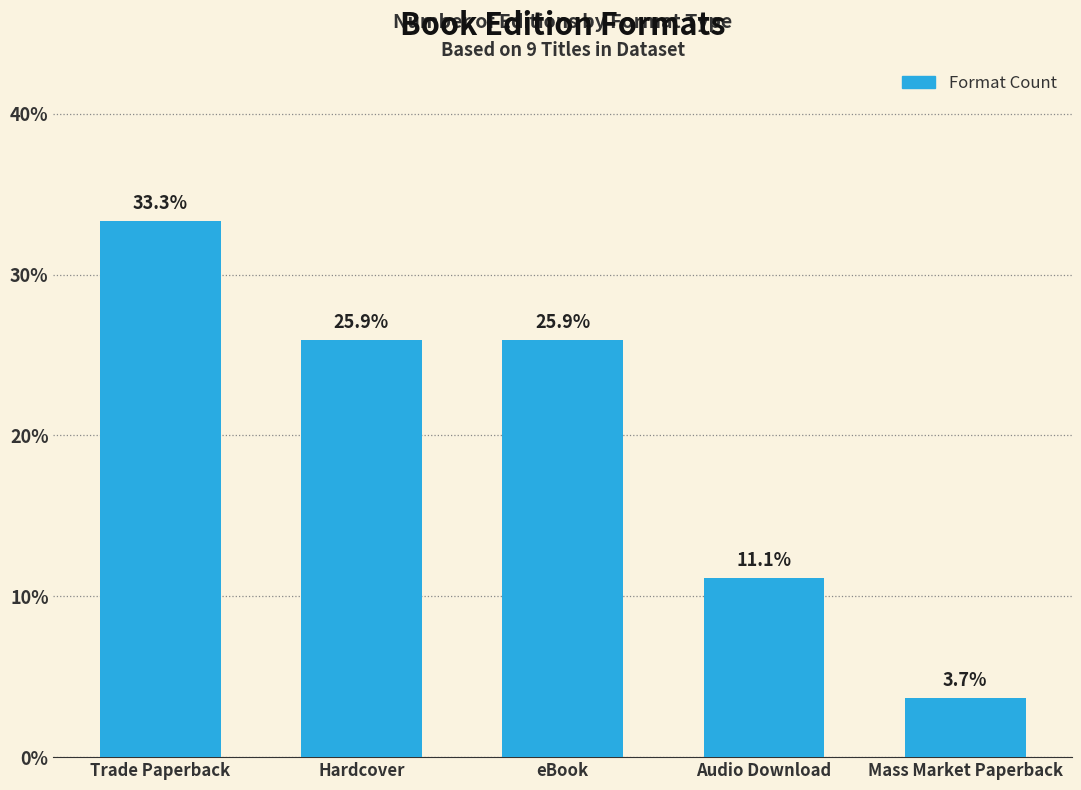

What is the difference between the maximum and minimum values?

29.6